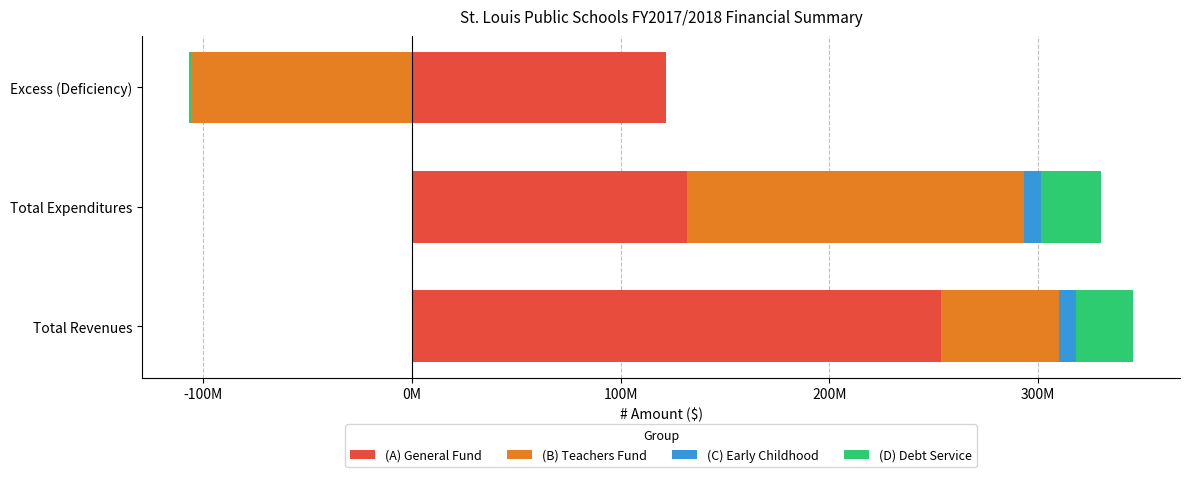

True or false: (D) Debt Service has a value of 45703444 at Total Expenditures.

False